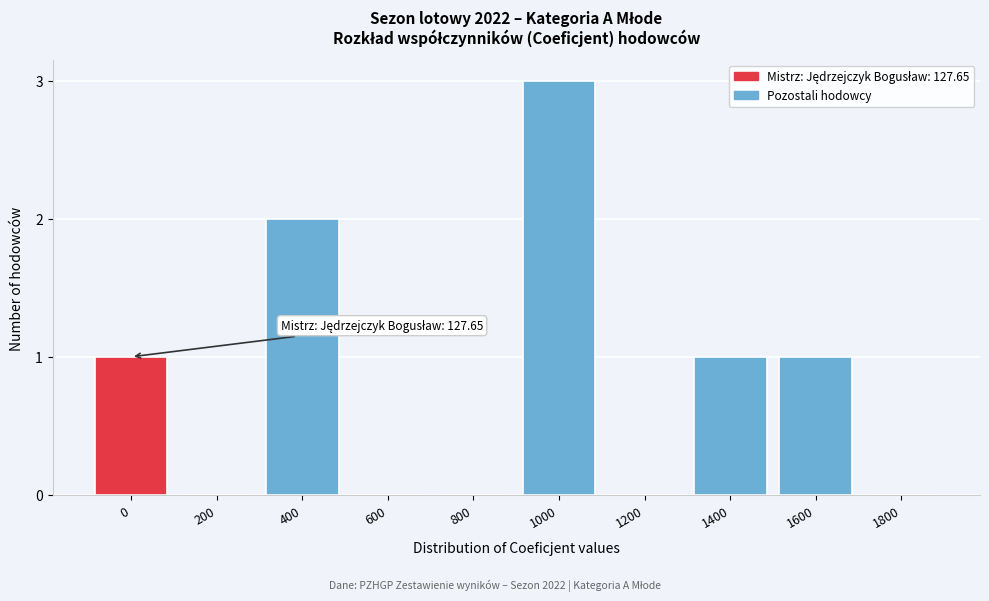

Reading left to right, transcribe all the data shown in this chart.

0=1	200=0	400=2	600=0	800=0	1000=3	1200=0	1400=1	1600=1	1800=0